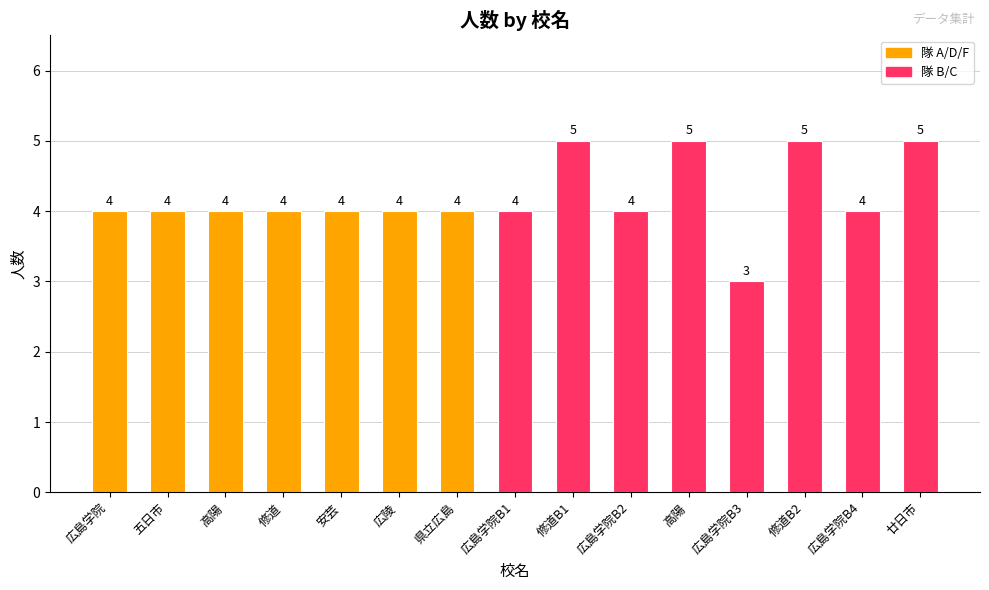

Count the values in the range 4 to 5.

14